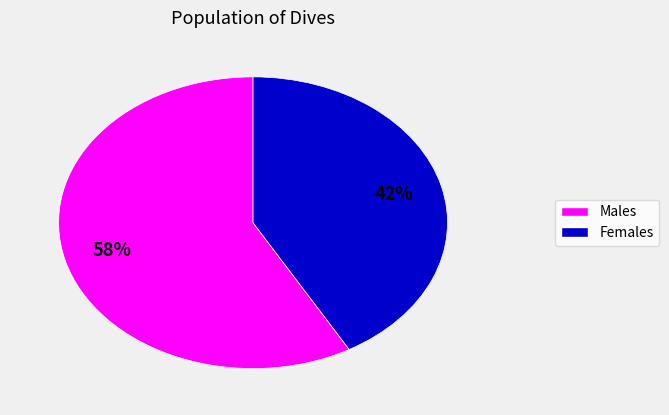

Count the number of slices in the pie.

2